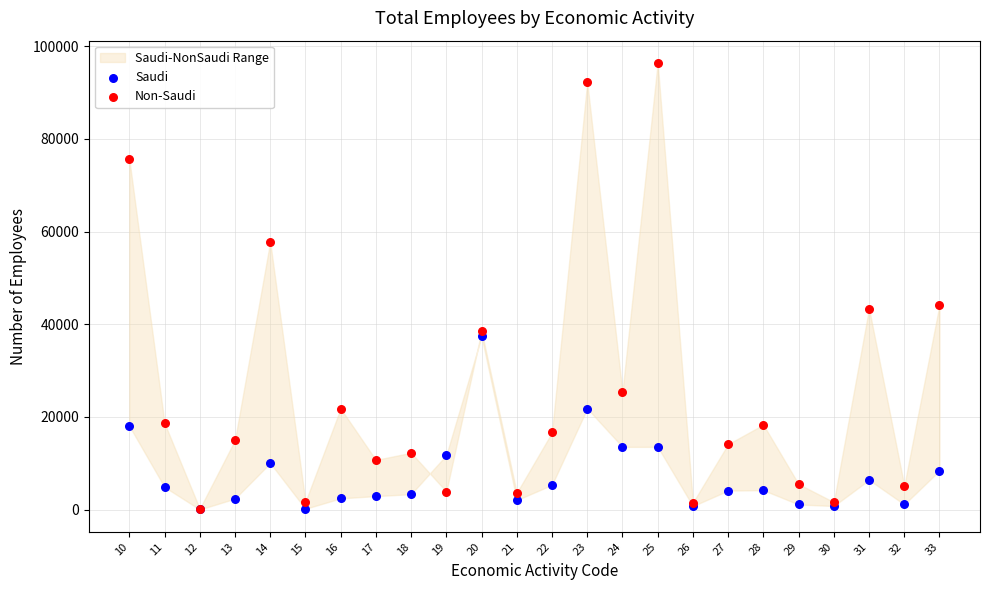

Which series contains the lowest Y value?

Saudi